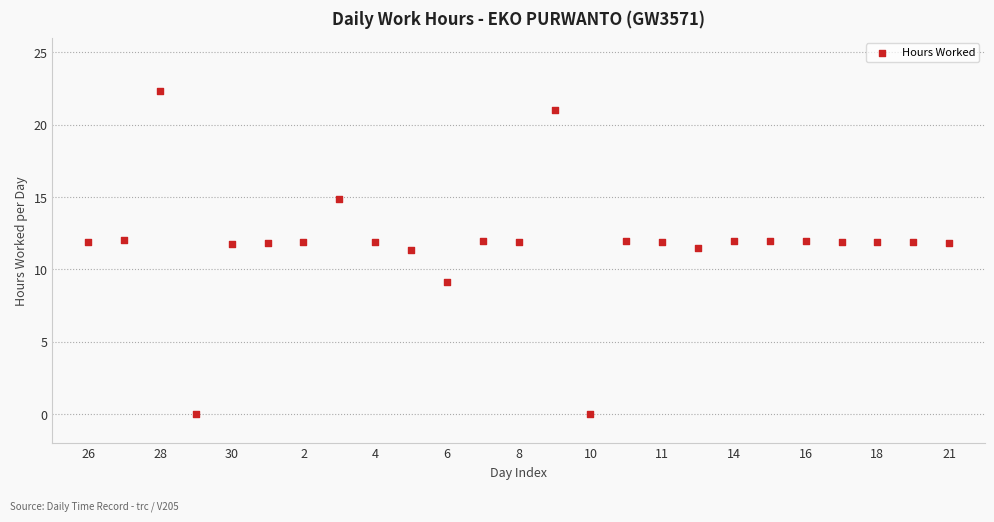

Count the number of points in this scatter plot.

25